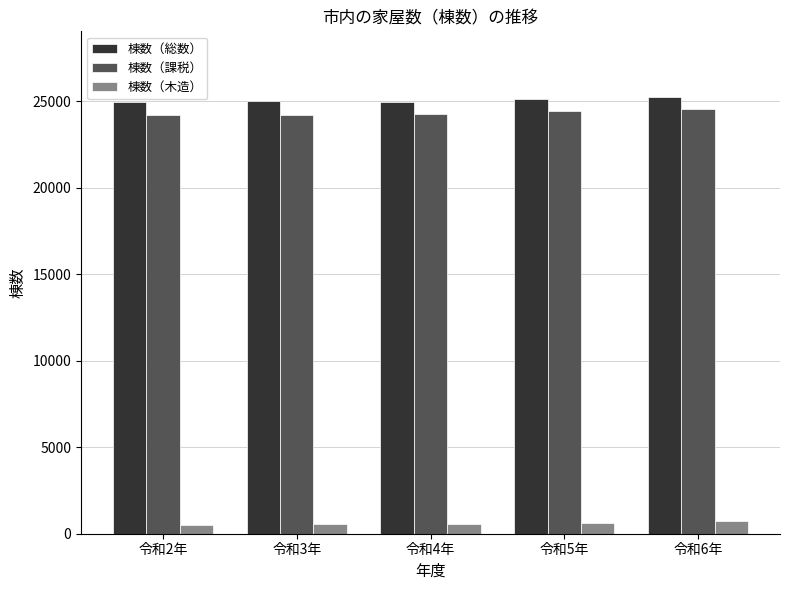

Is the value of 棟数（総数） at 令和4年 greater than the value of 棟数（課税） at 令和5年?

Yes